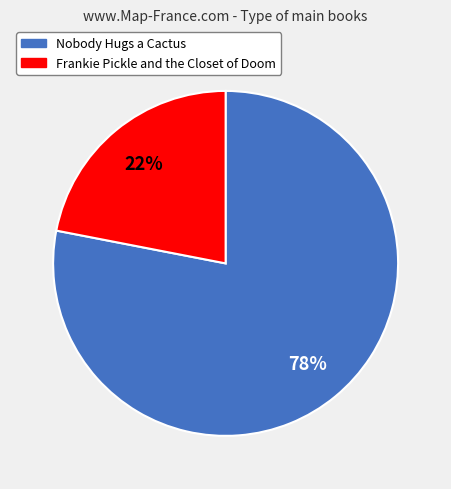

Rank the categories by value from lowest to highest.

Frankie Pickle and the Closet of Doom, Nobody Hugs a Cactus